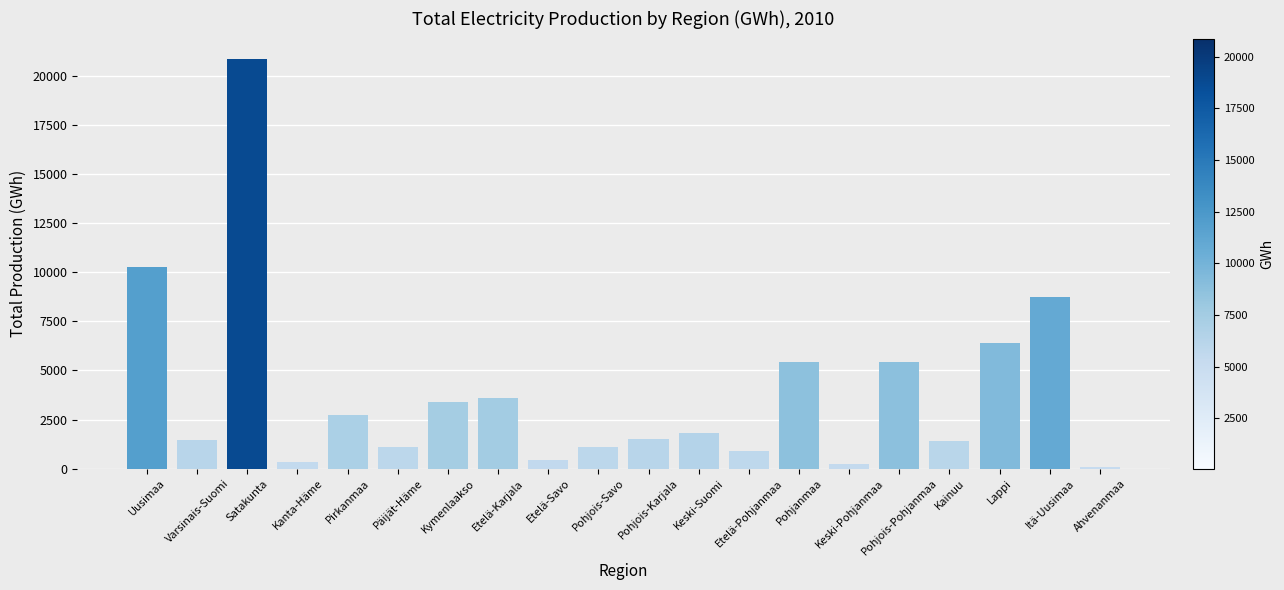

How many distinct data groups are displayed?

1